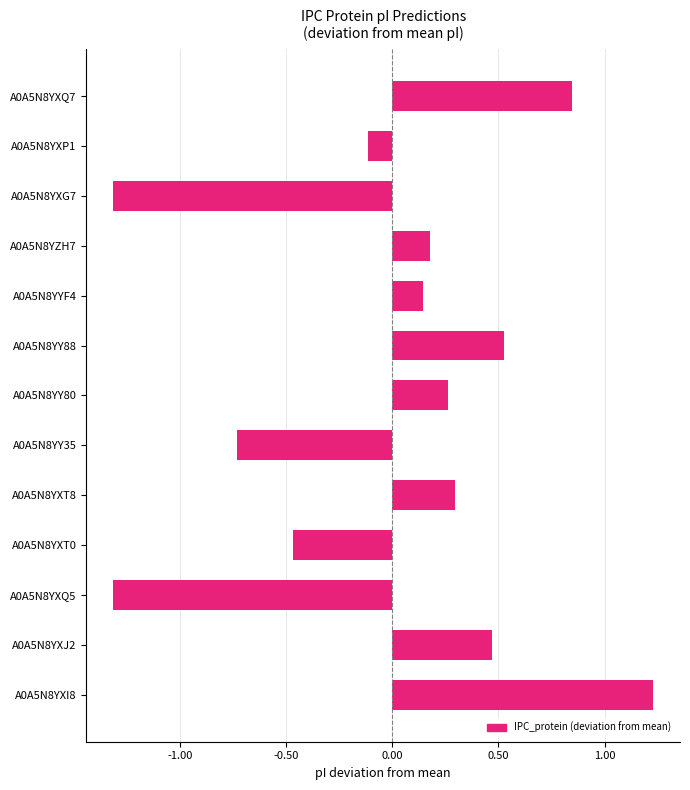

What is the difference between the maximum and minimum values?

2.5